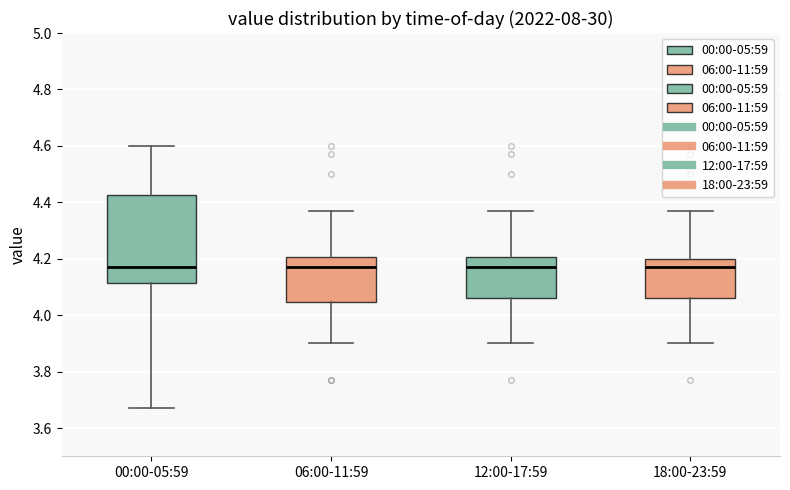

Reading left to right, read every box against the y-axis: the position of its median line, the range the box covers, and the ends of its whiskers. The values are not printed on the chart, so give them approximately, as read against the axis.

00:00-05:59: median 4.18, box 4.12 to 4.42, whiskers 3.68 to 4.60
06:00-11:59: median 4.18, box 4.04 to 4.20, whiskers 3.90 to 4.38
12:00-17:59: median 4.18, box 4.06 to 4.20, whiskers 3.90 to 4.38
18:00-23:59: median 4.18, box 4.06 to 4.20, whiskers 3.90 to 4.38